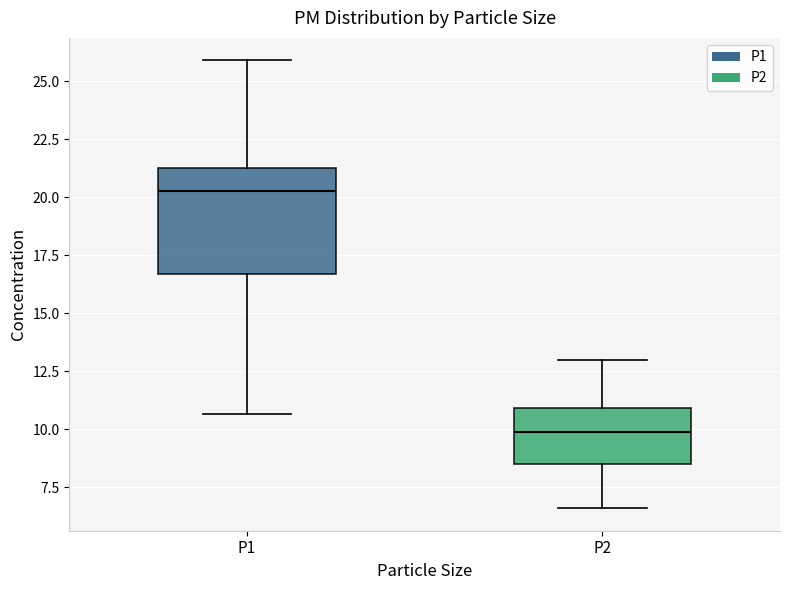

Where does the upper whisker of the box for P2 end on the y-axis? The values are not printed on the chart, so give them approximately, as read against the axis.

13.0